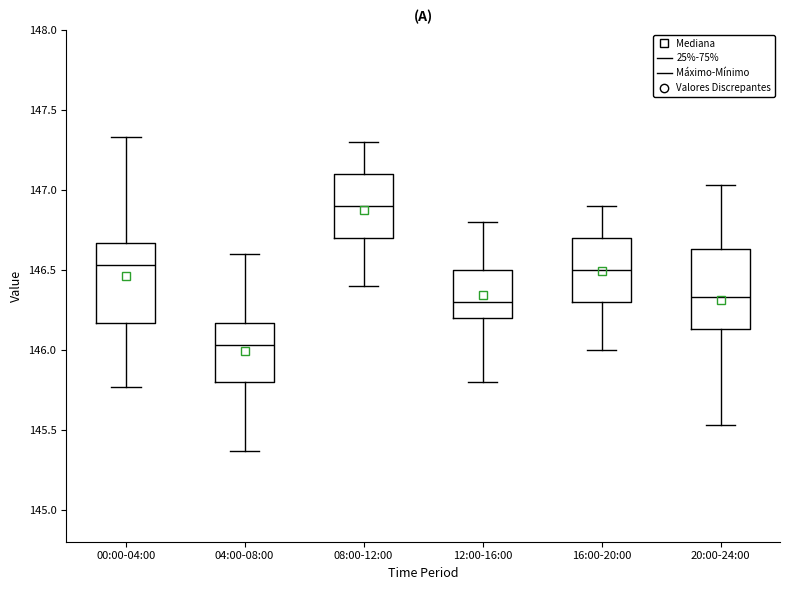

Reading left to right, read every box against the y-axis: the position of its median line, the range the box covers, and the ends of its whiskers. The values are not printed on the chart, so give them approximately, as read against the axis.

00:00-04:00: median 146.55, box 146.15 to 146.65, whiskers 145.75 to 147.35
04:00-08:00: median 146.05, box 145.80 to 146.15, whiskers 145.35 to 146.60
08:00-12:00: median 146.90, box 146.70 to 147.10, whiskers 146.40 to 147.30
12:00-16:00: median 146.30, box 146.20 to 146.50, whiskers 145.80 to 146.80
16:00-20:00: median 146.50, box 146.30 to 146.70, whiskers 146.00 to 146.90
20:00-24:00: median 146.35, box 146.15 to 146.65, whiskers 145.55 to 147.05